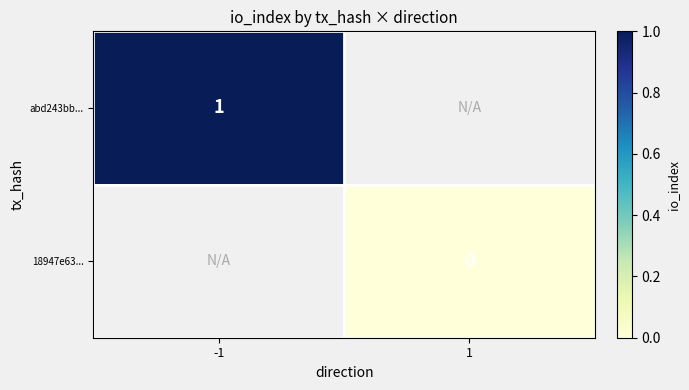

The value of abd243bb... at -1 is 1. True or false?

True